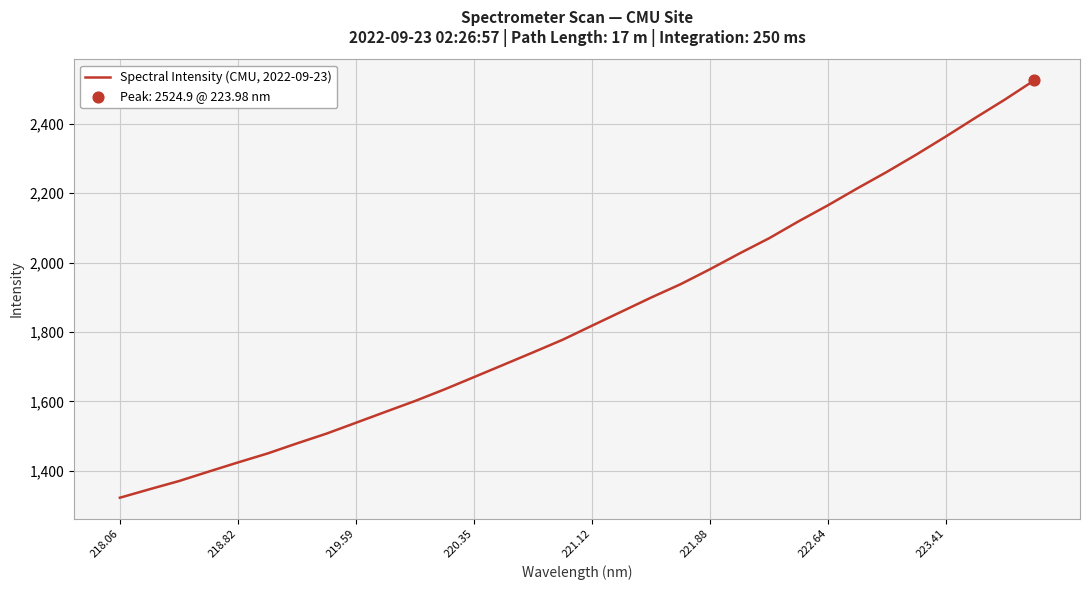

What is the minimum value shown in the chart?

1322.6